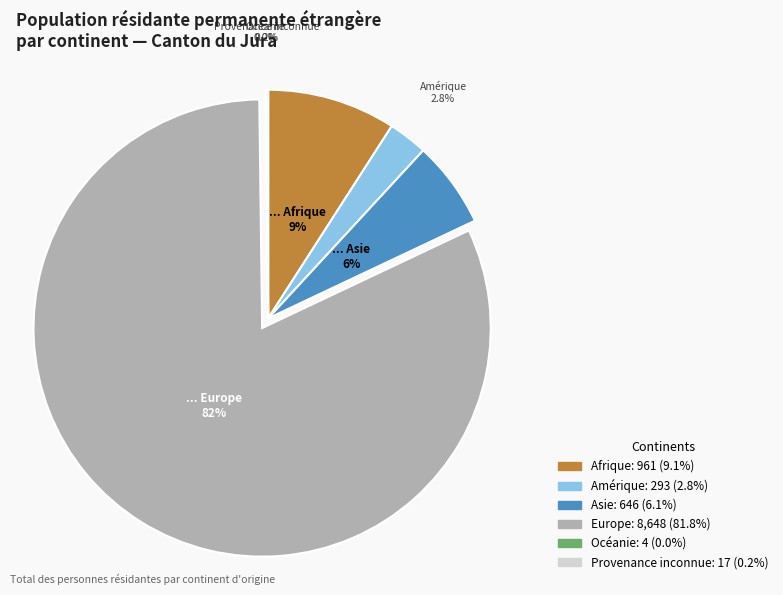

Does Europe represent more than half of the total?

Yes